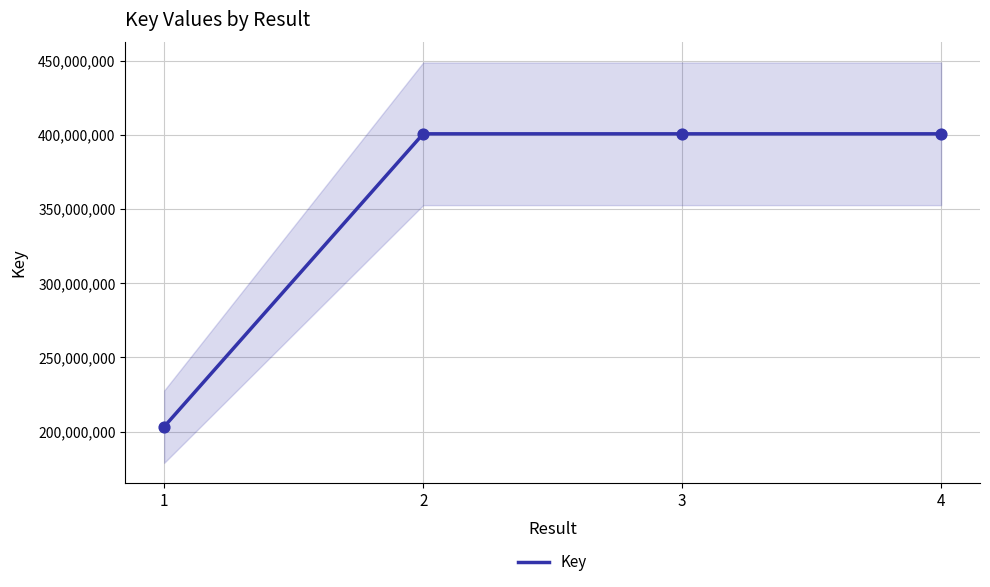

What is the ratio of the value at 2 to the value at 1?

2.0